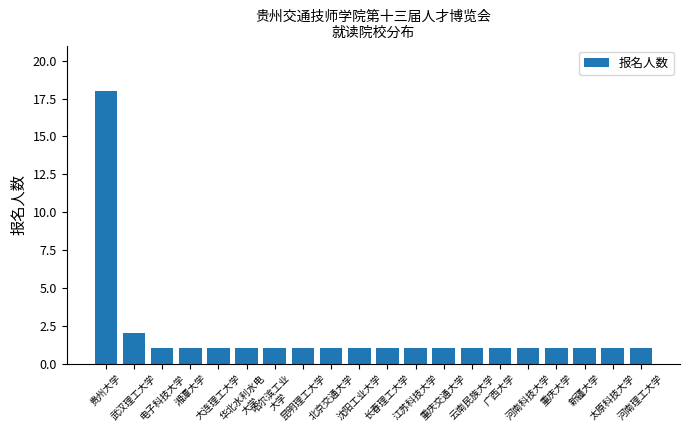

The value at 沈阳工业大学 is 1. True or false?

True